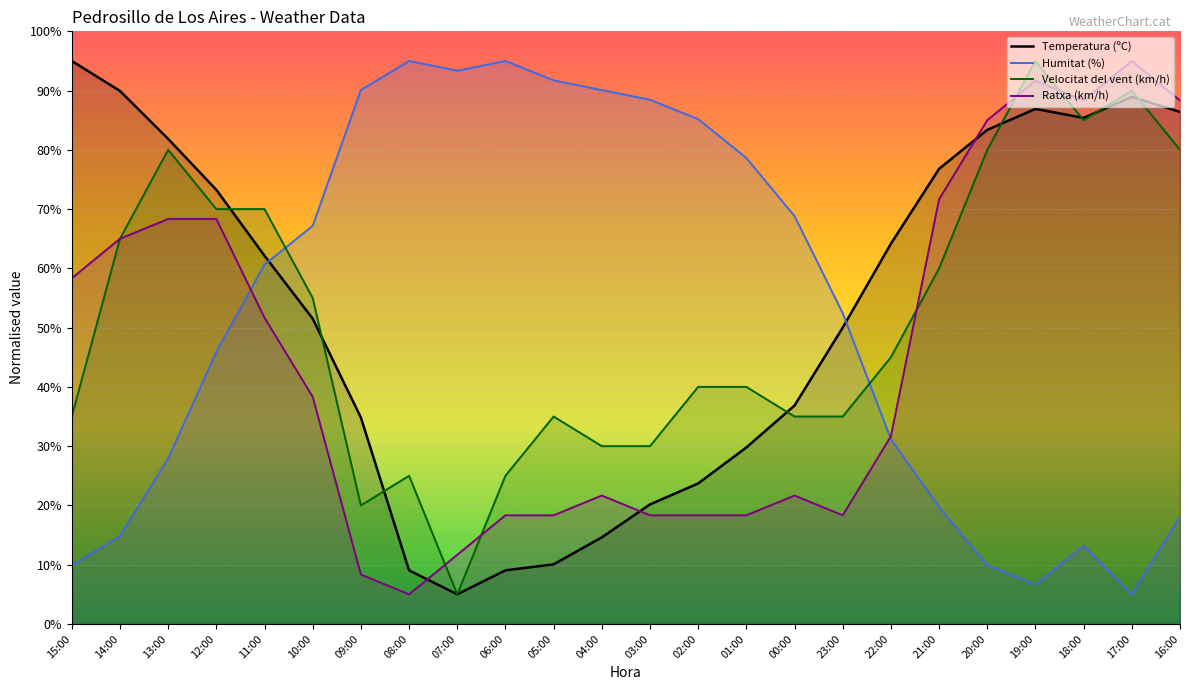

What is the label of the 17th point from the right?

08:00